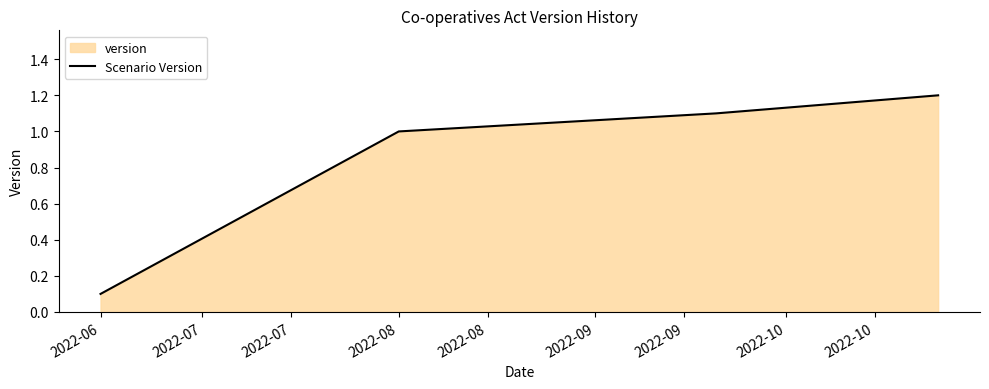

What is the smallest value displayed?

0.1